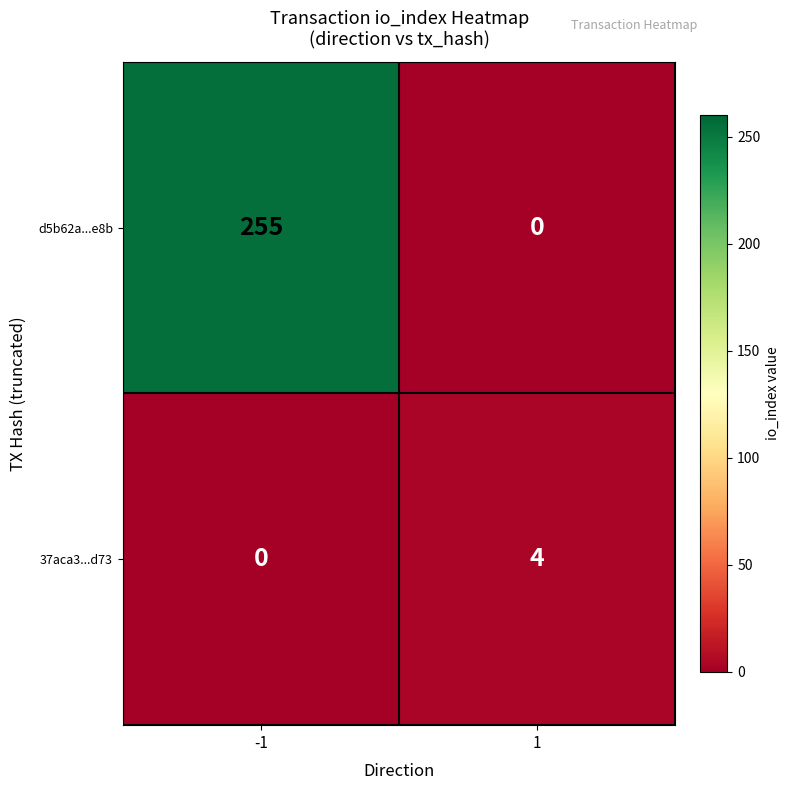

Between -1 and 1, which series saw the biggest shift?

d5b62a...e8b